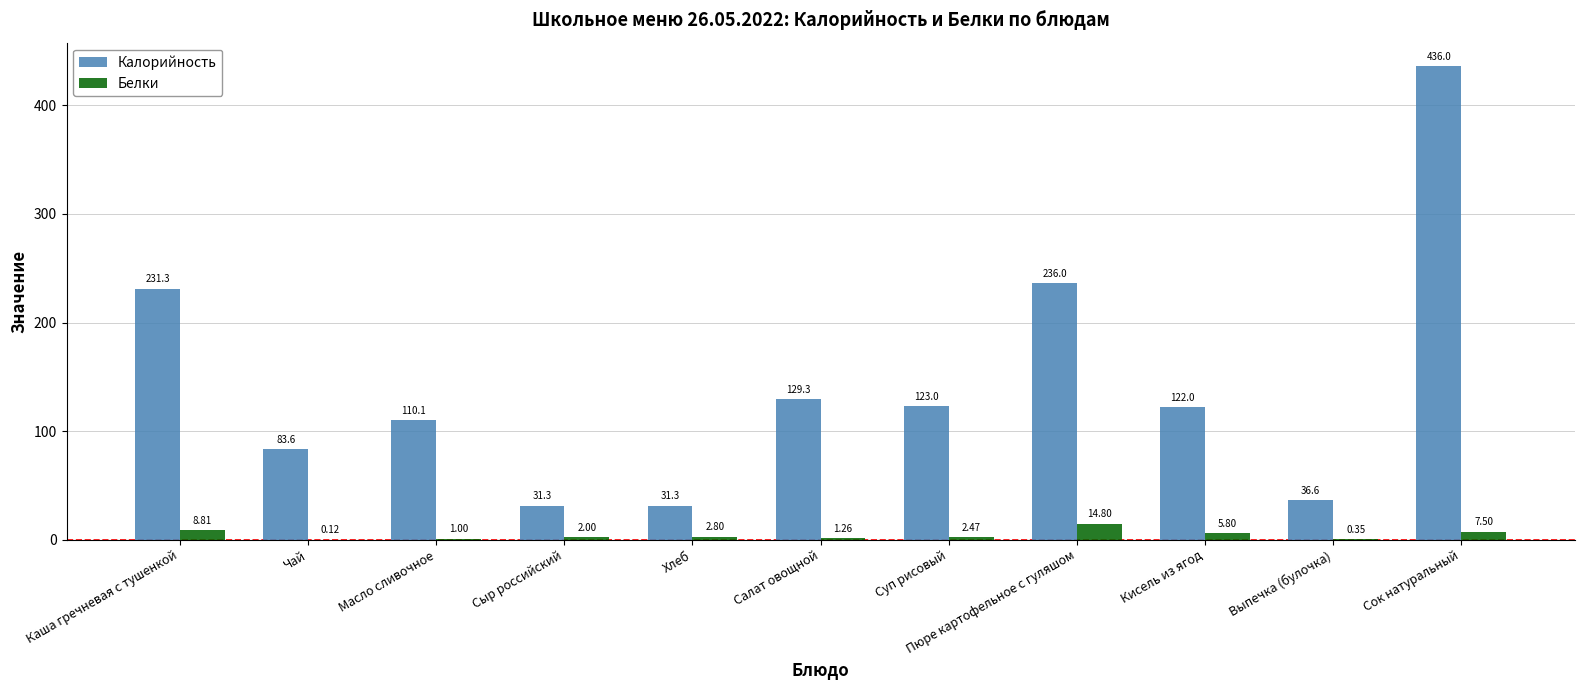

At which label does Белки reach its peak?

Пюре картофельное с гуляшом